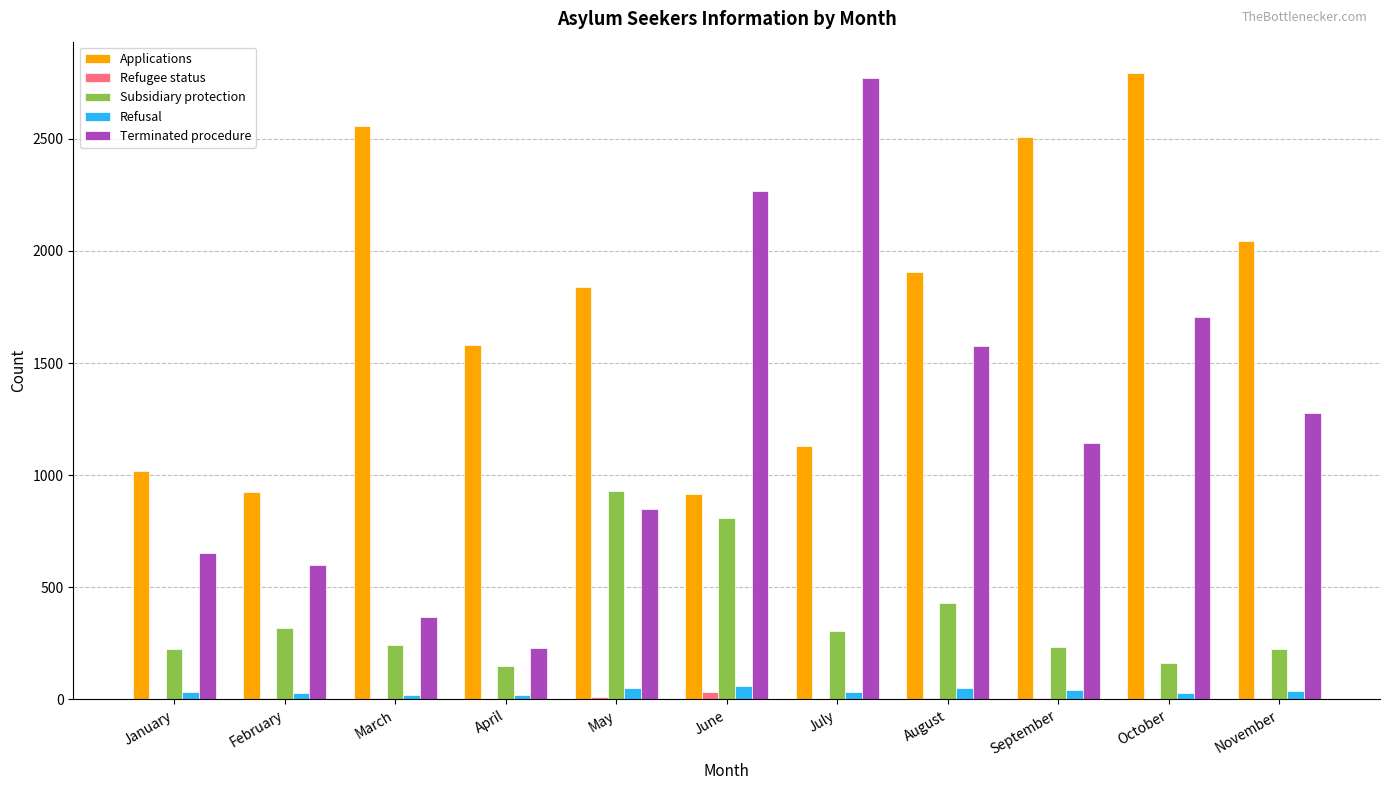

Count the number of data series in this chart.

5